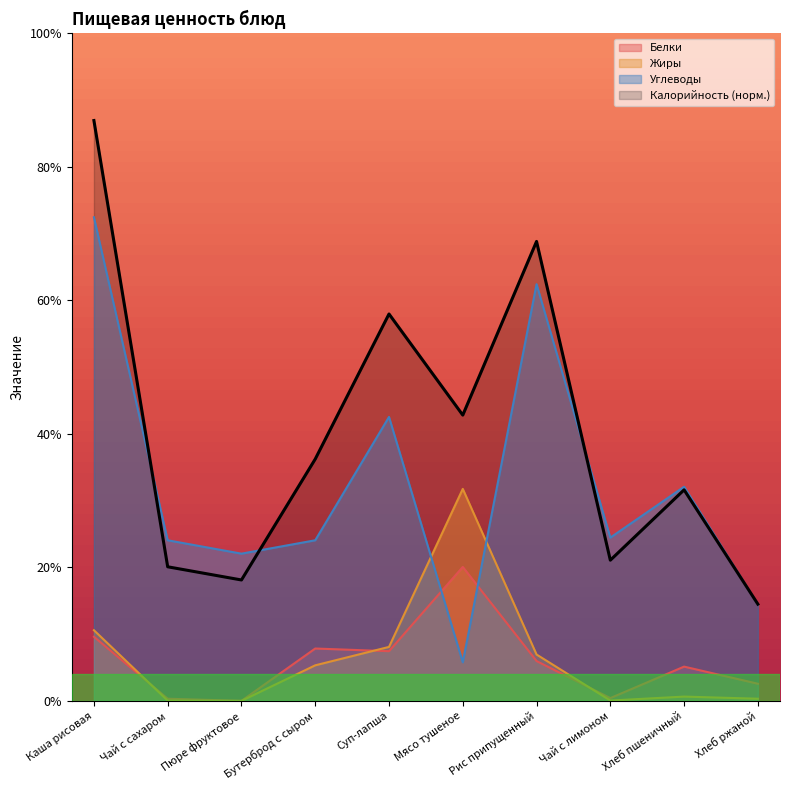

How many lines are shown in the chart?

4